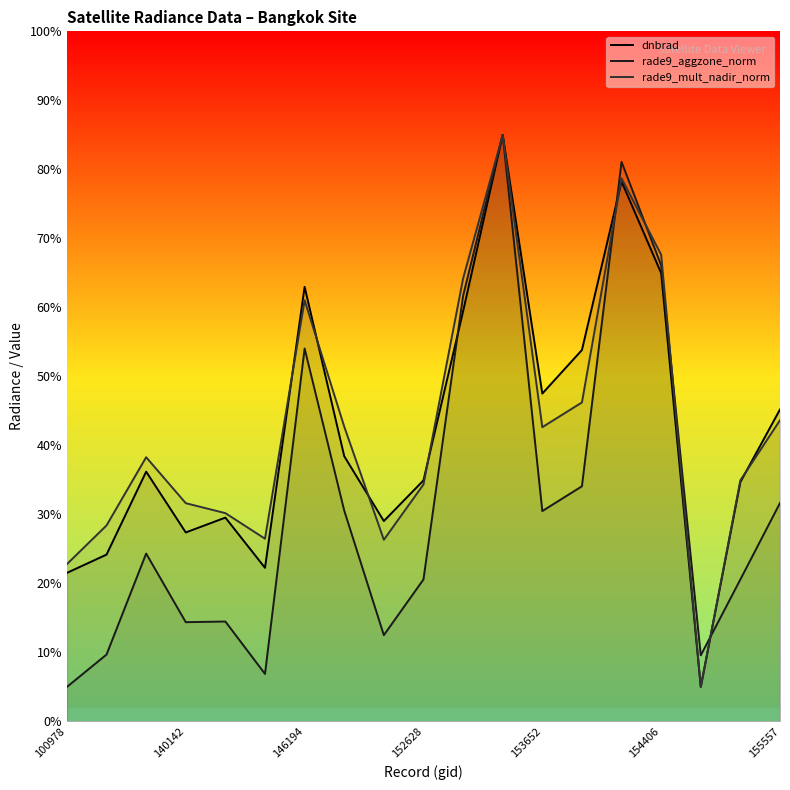

Is it true that rade9_aggzone_norm equals 14.4 at 140142?

True